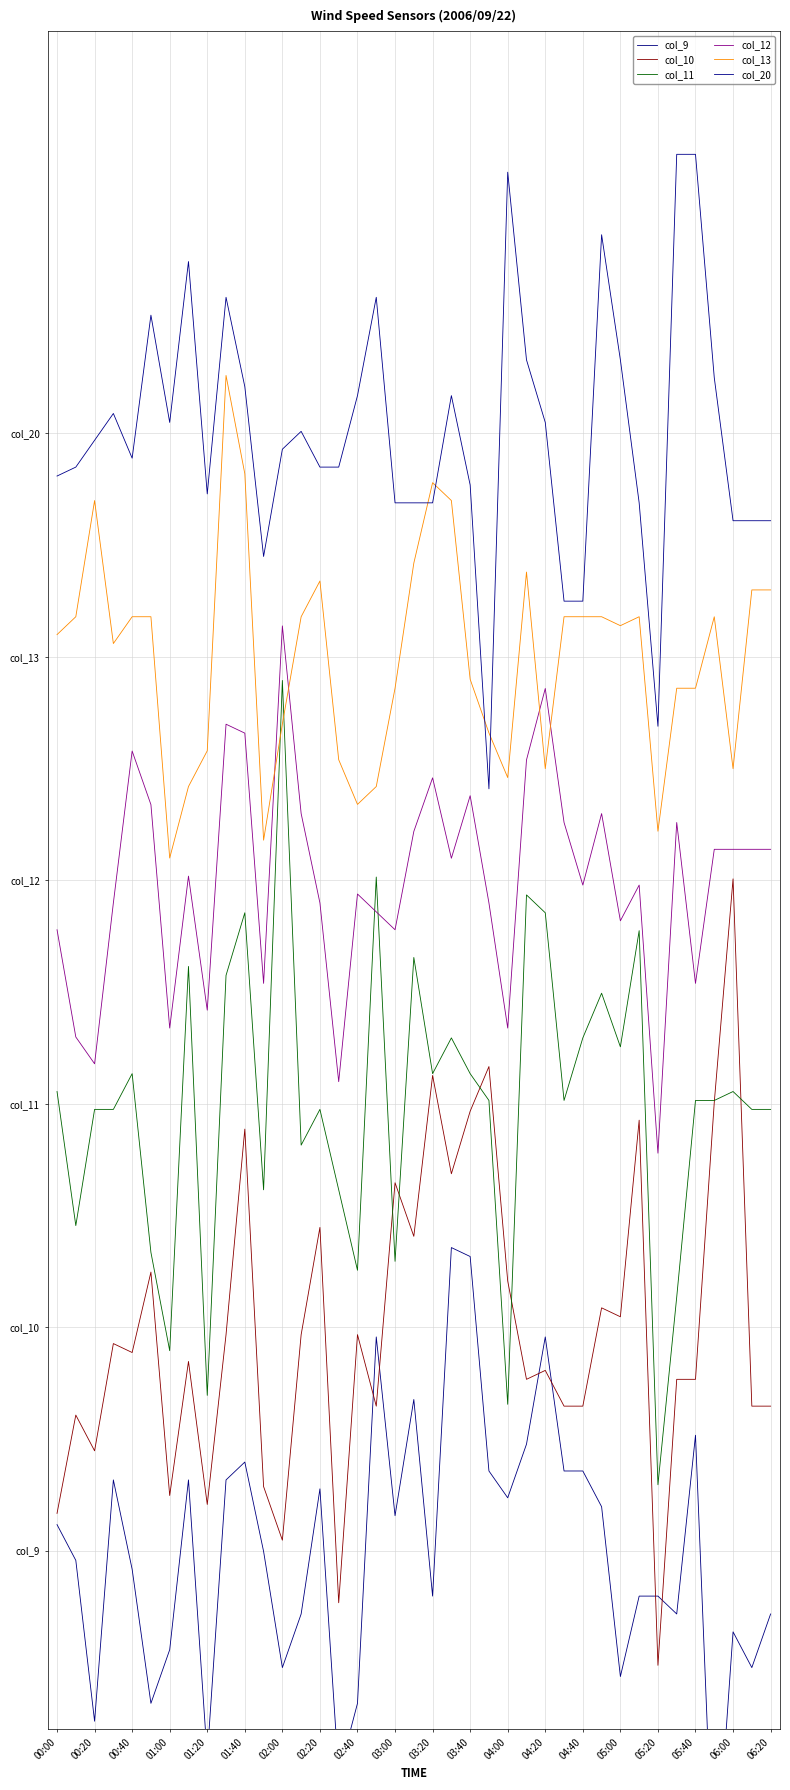

What are all the series names shown in the legend?

col_9, col_10, col_11, col_12, col_13, col_20